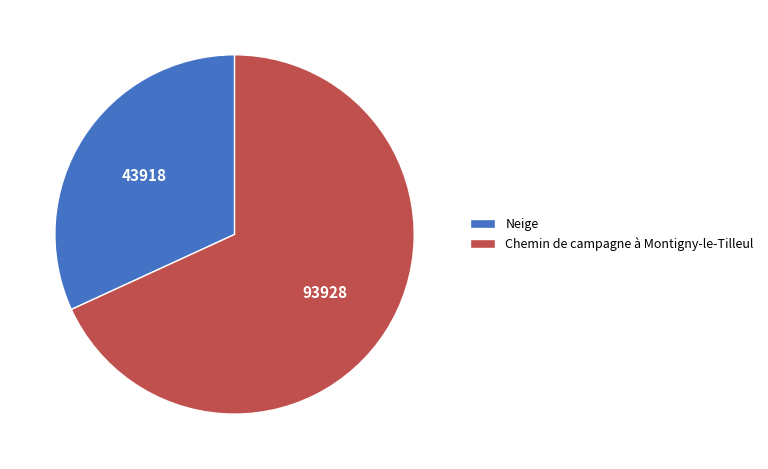

Is the sum of Neige and Chemin de campagne à Montigny-le-Tilleul greater than half?

Yes